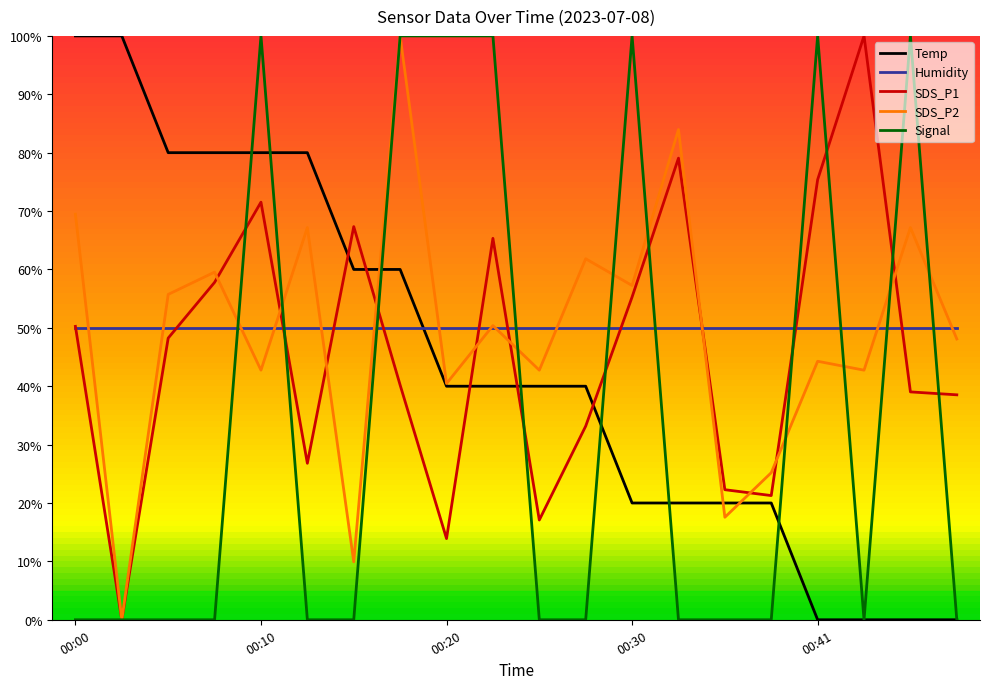

In SDS_P2, how many points are lower than both neighbors (excluding endpoints)?

8